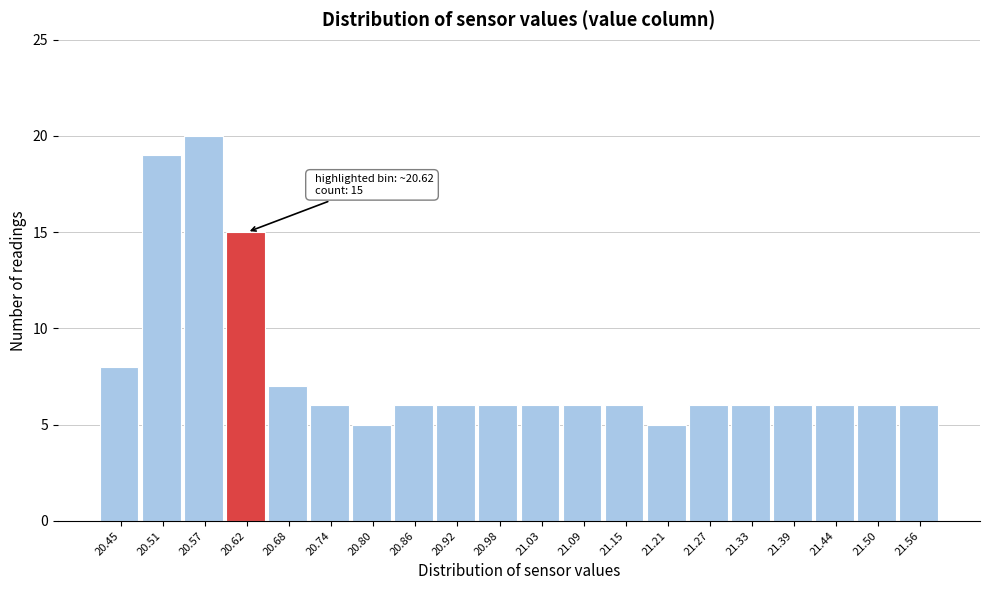

Over which range of the x-axis is the bar tallest?

20.54 to 20.60